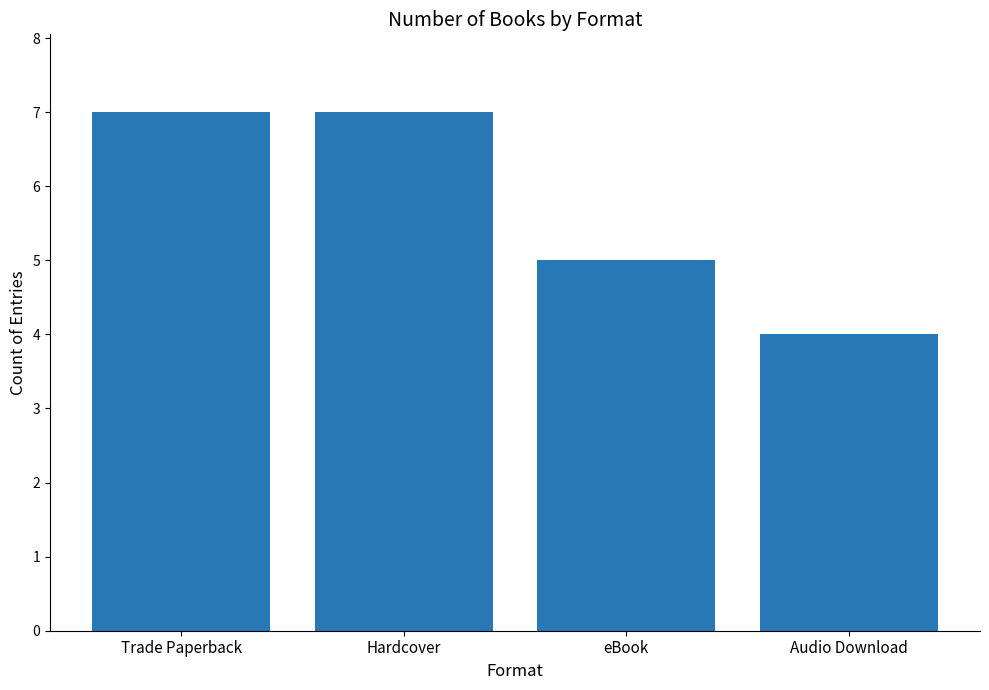

How many data points are less than 7?

2